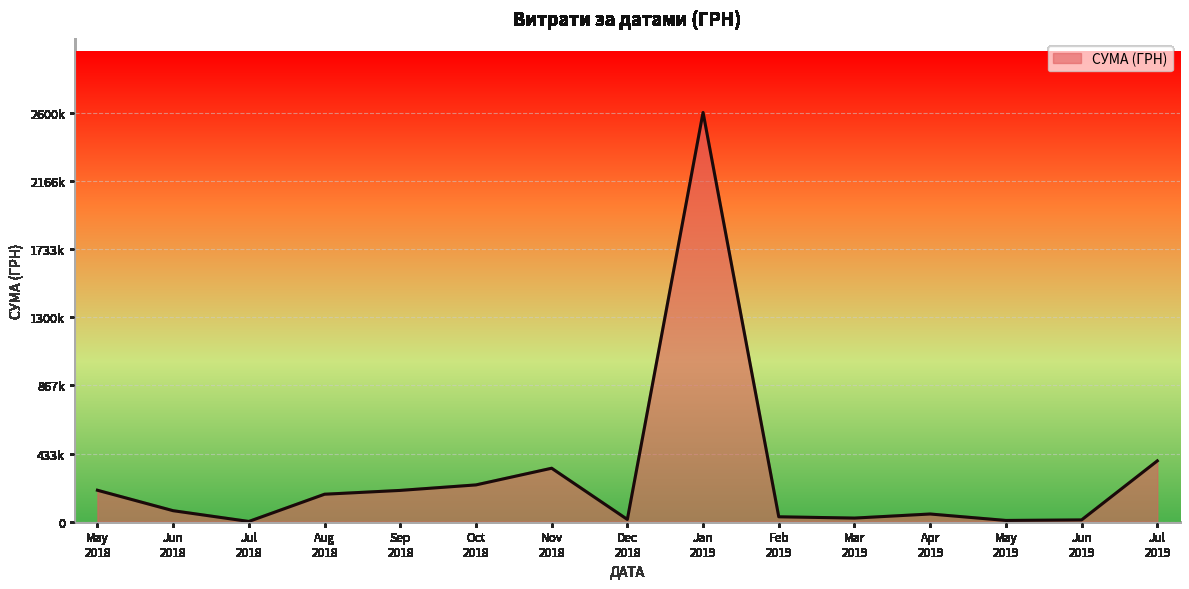

Does the chart display data point markers on the line(s)?

No